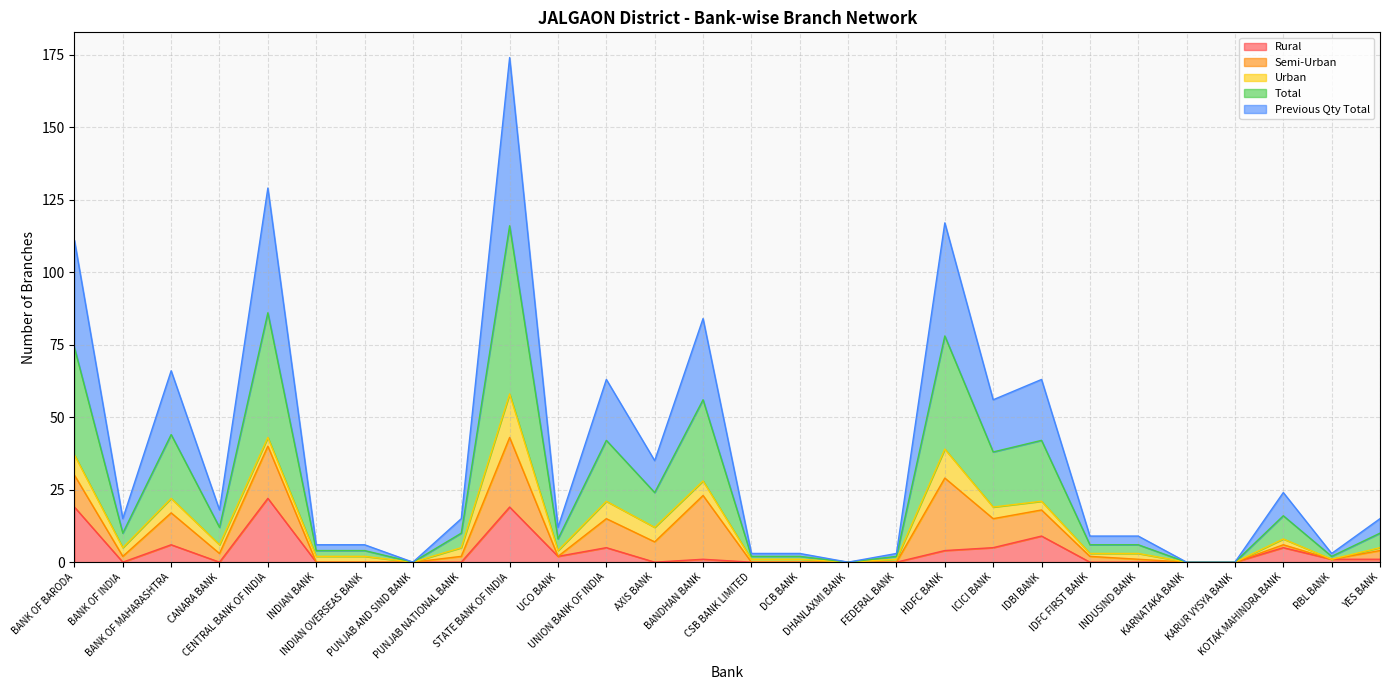

What is the difference between the maximum and minimum values in the Rural series?

22